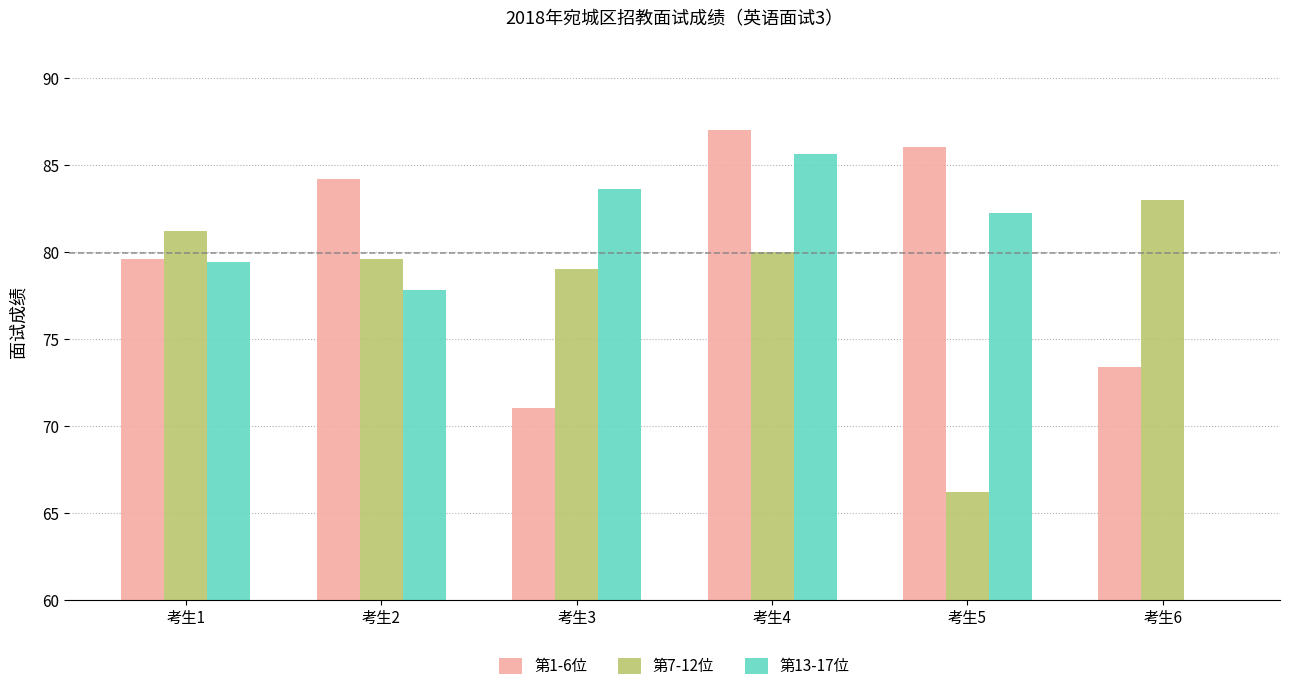

What is the average value of the 第13-17位 series?

68.1